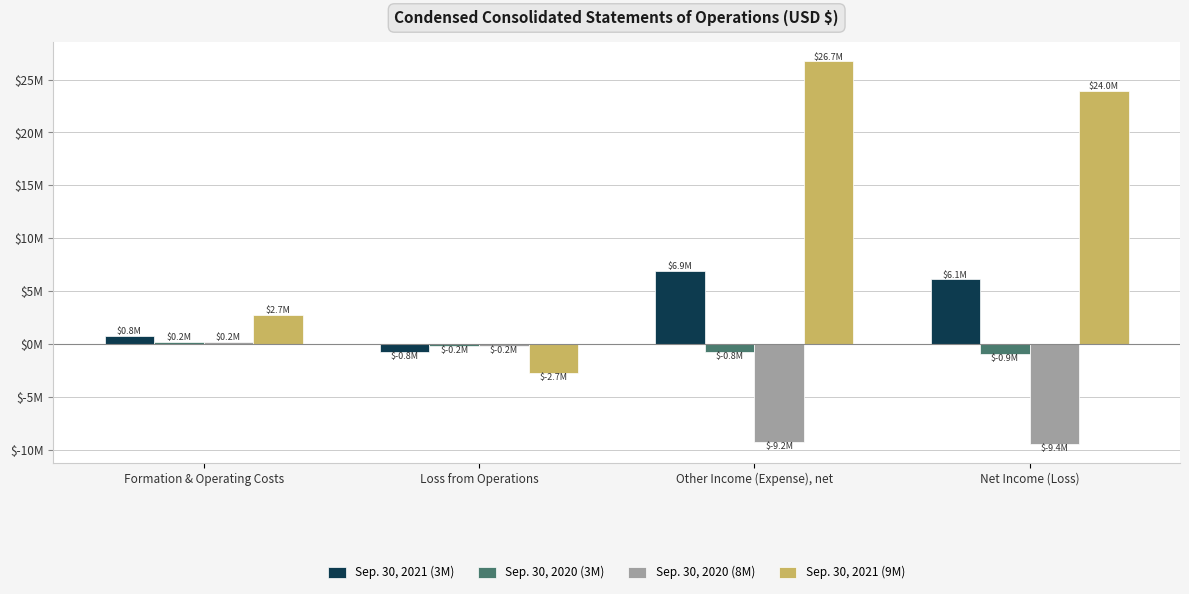

What is the value of the Sep. 30, 2021 (3M) bar at the 4th from the left?

6099689